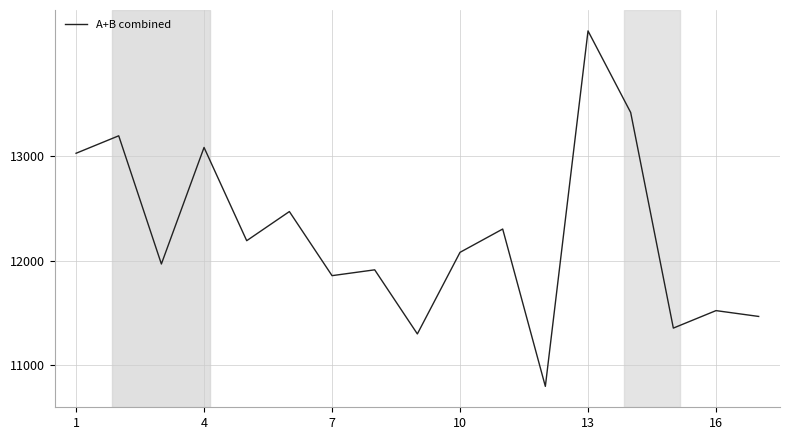

What is the smallest value displayed?

10800.0